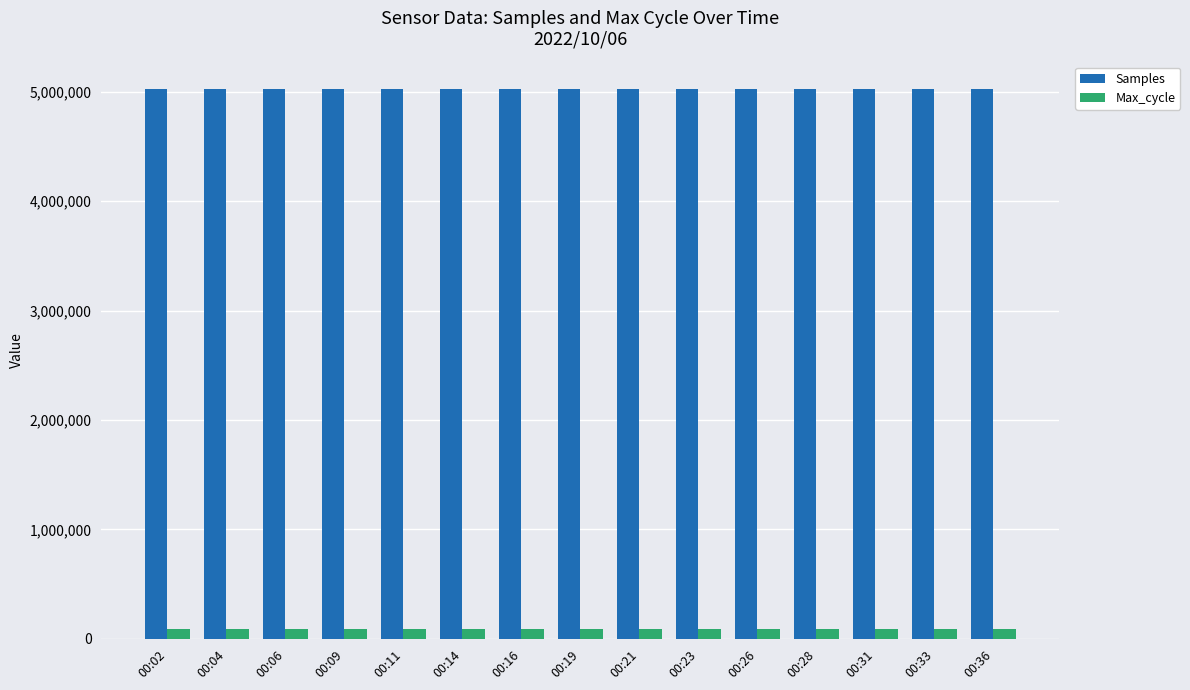

At how many categories does at least one series exceed 2430078?

15